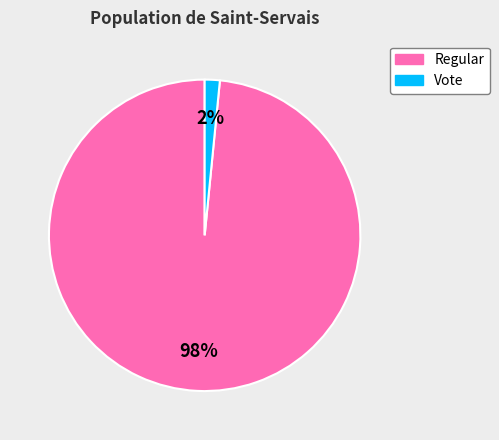

Which slice represents more than half of the pie?

Regular